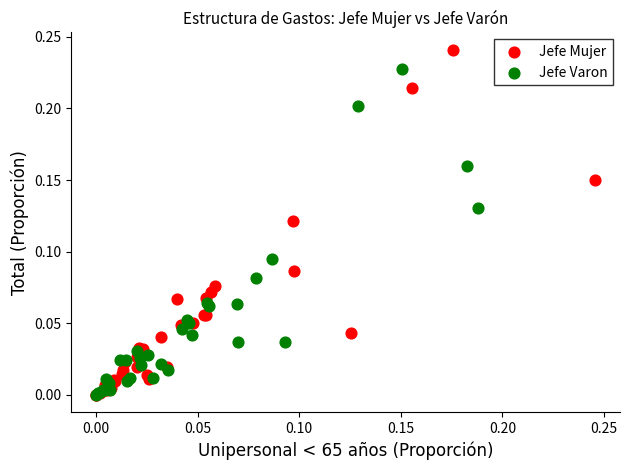

Which series reaches the maximum Y coordinate?

Jefe Mujer